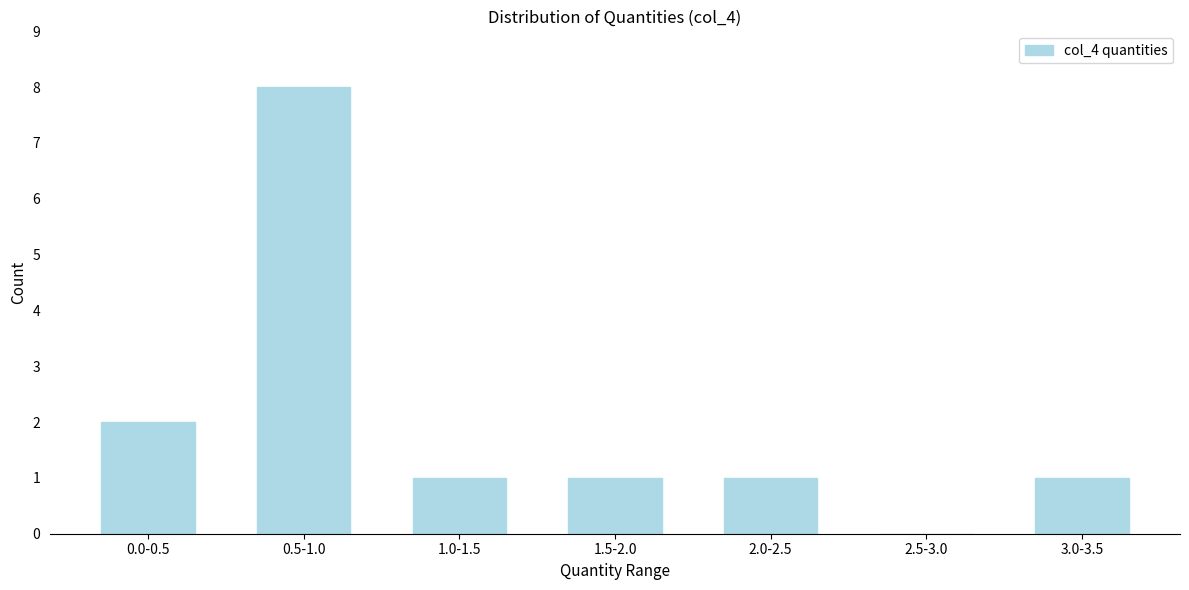

Reading left to right, transcribe all the data shown in this chart.

0.0-0.5=2	0.5-1.0=8	1.0-1.5=1	1.5-2.0=1	2.0-2.5=1	2.5-3.0=0	3.0-3.5=1